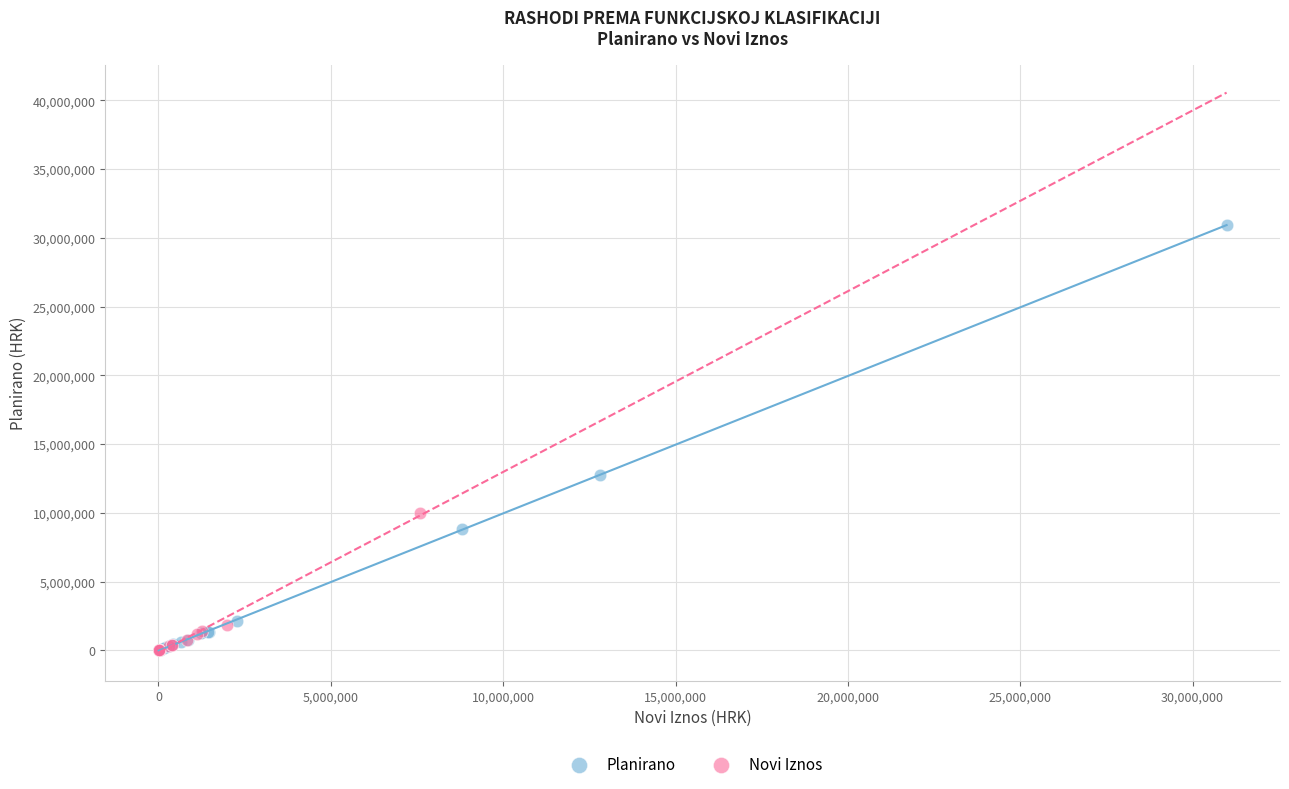

Which series has the widest spread of Y values?

Planirano